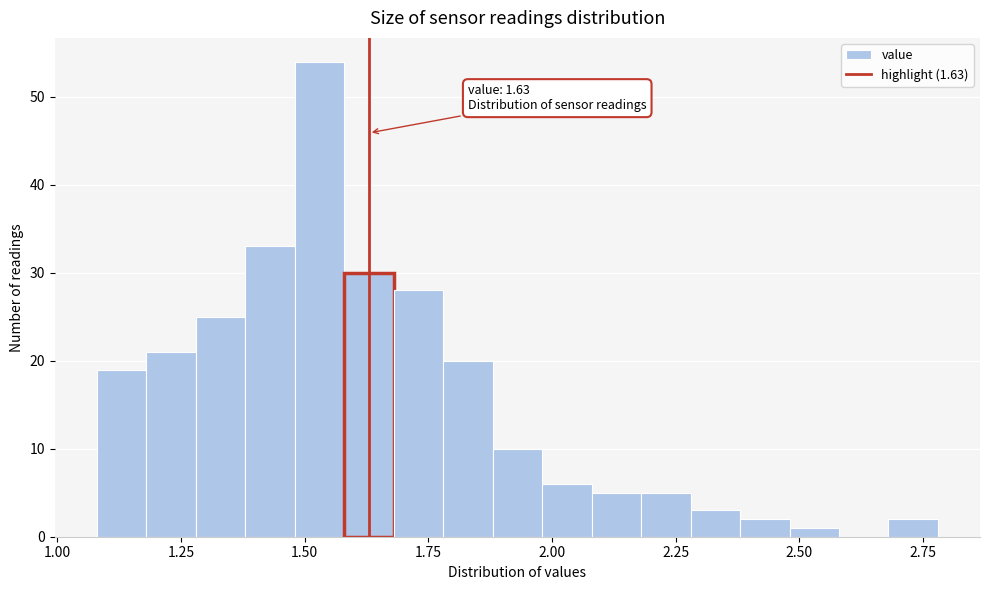

Around what value on the x-axis is the tallest bar? Give the approximate position of its centre, as read against the axis.

1.55